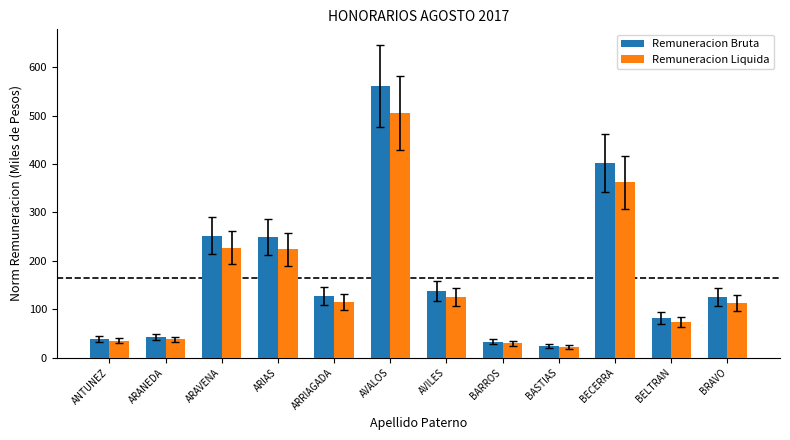

How many data points in Remuneracion Bruta are above 127?

6